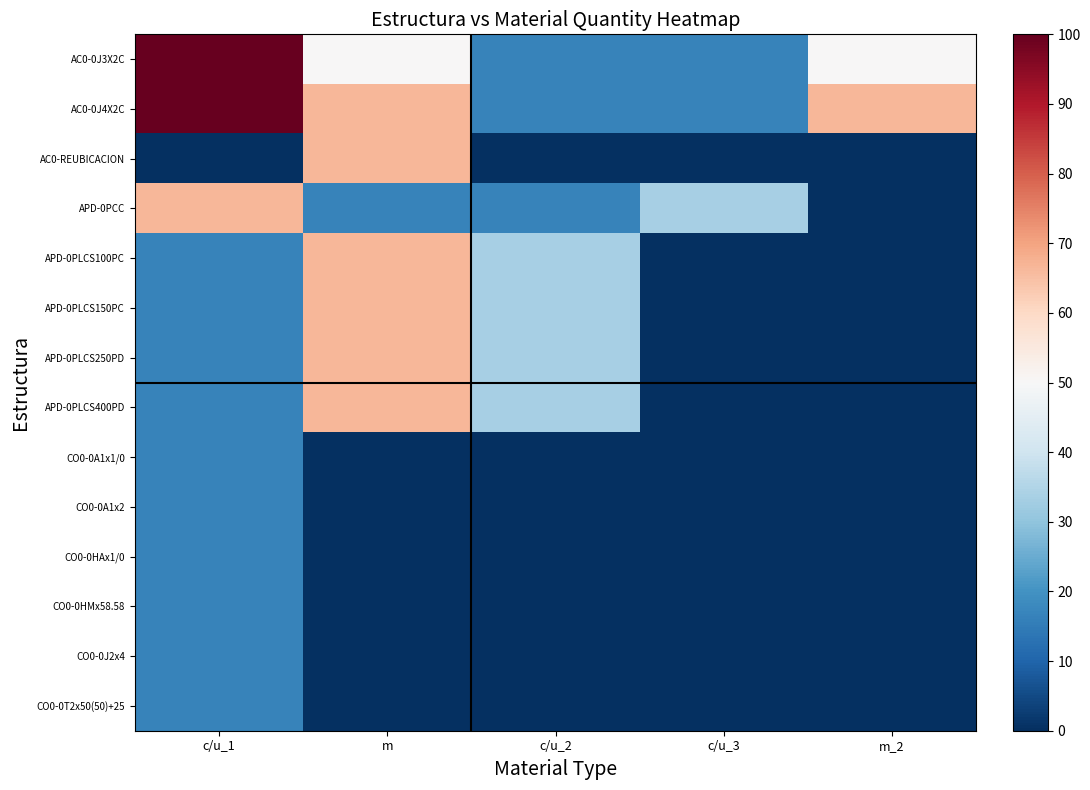

Rank the series at c/u_3 from lowest to highest value.

AC0-REUBICACION, APD-0PLCS100PC, APD-0PLCS150PC, APD-0PLCS250PD, APD-0PLCS400PD, CO0-0A1x1/0, CO0-0A1x2, CO0-0HAx1/0, CO0-0HMx58.58, CO0-0J2x4, CO0-0T2x50(50)+25, AC0-0J3X2C, AC0-0J4X2C, APD-0PCC